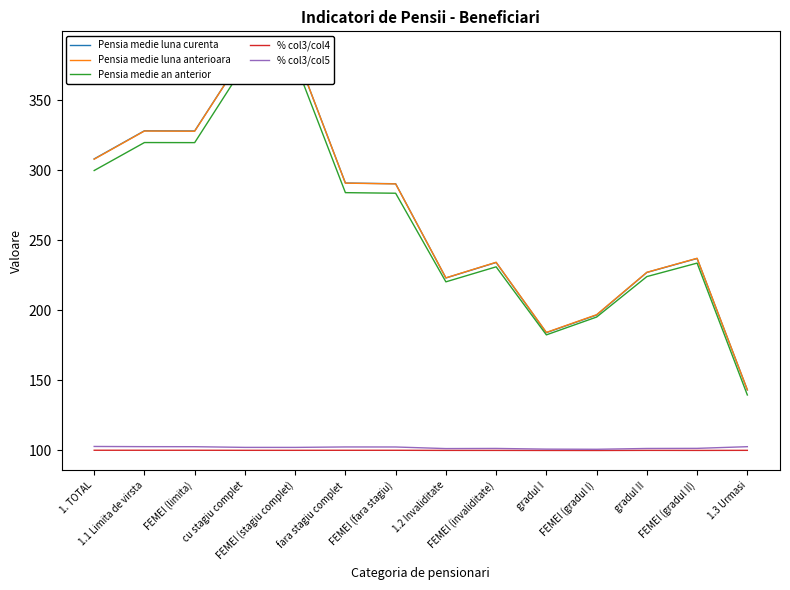

What is the label of the 14th point from the right?

1. TOTAL